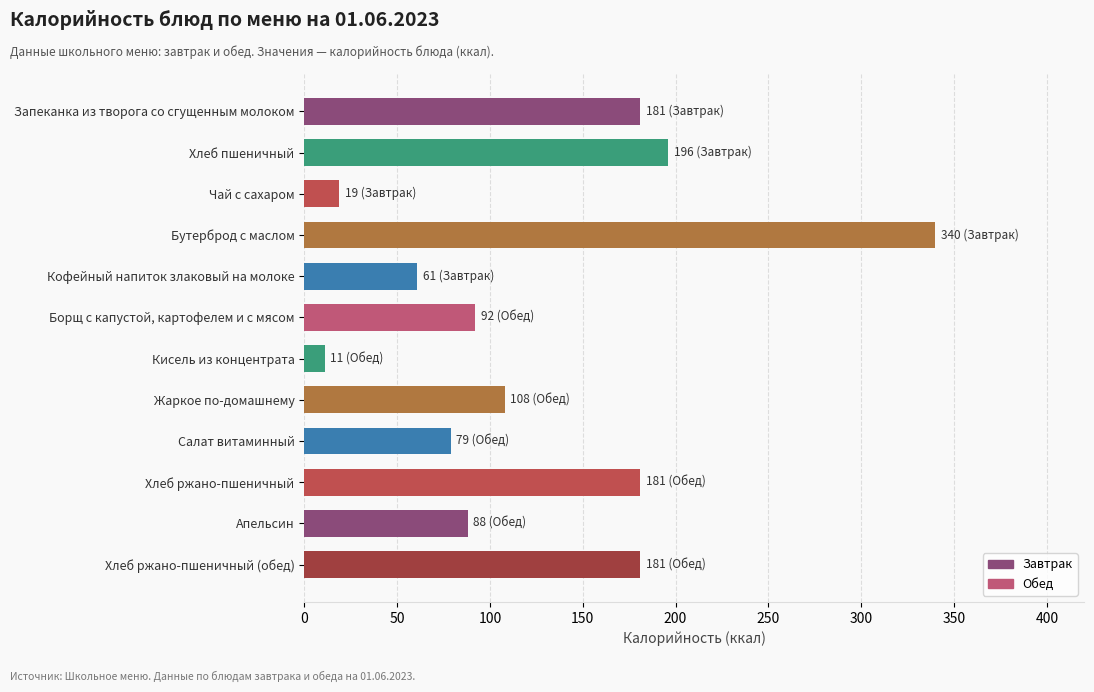

What is the smallest value displayed?

11